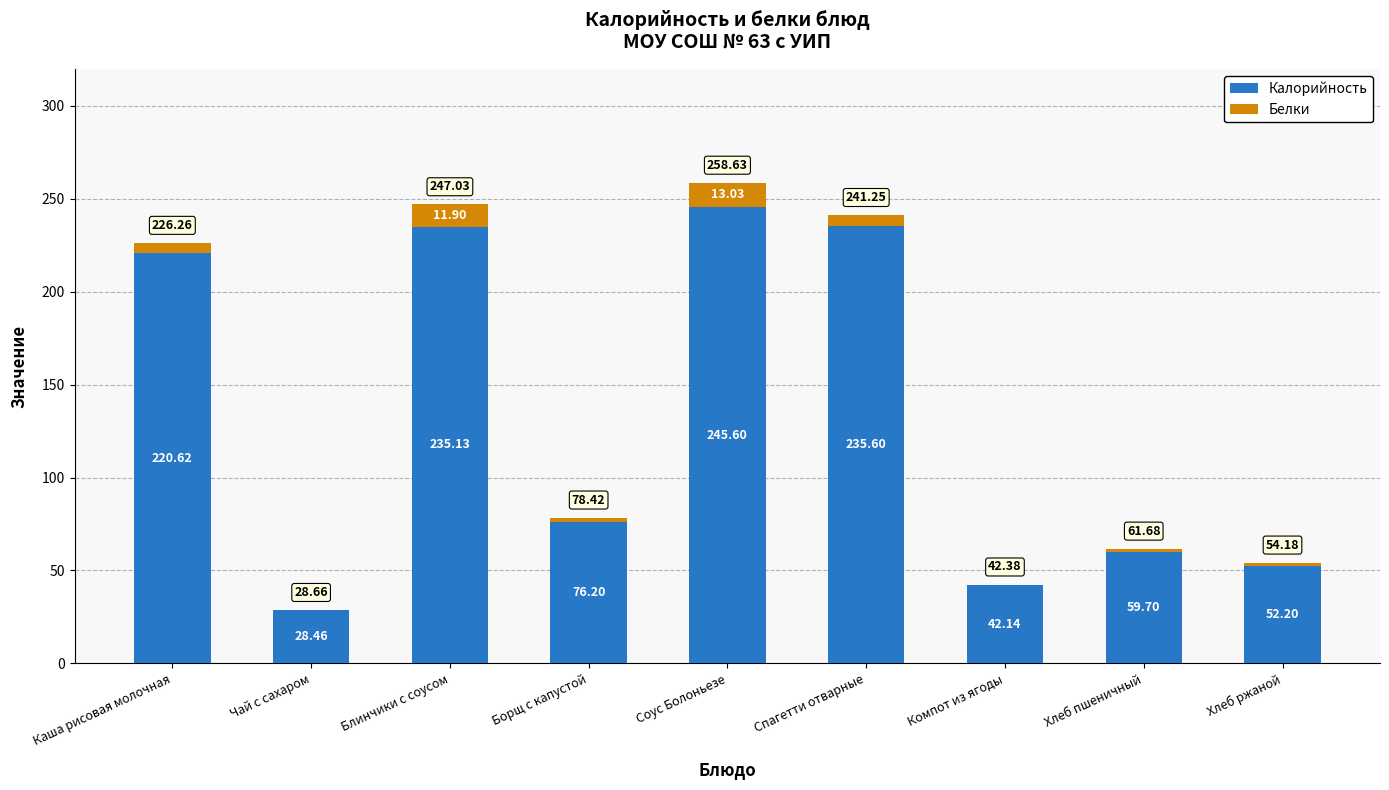

Where does the Калорийность series first go above 76?

Каша рисовая молочная